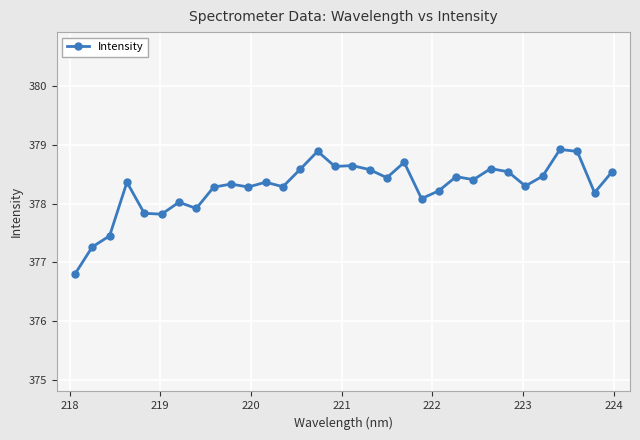

What is the value of the 24th point from the left?

378.4